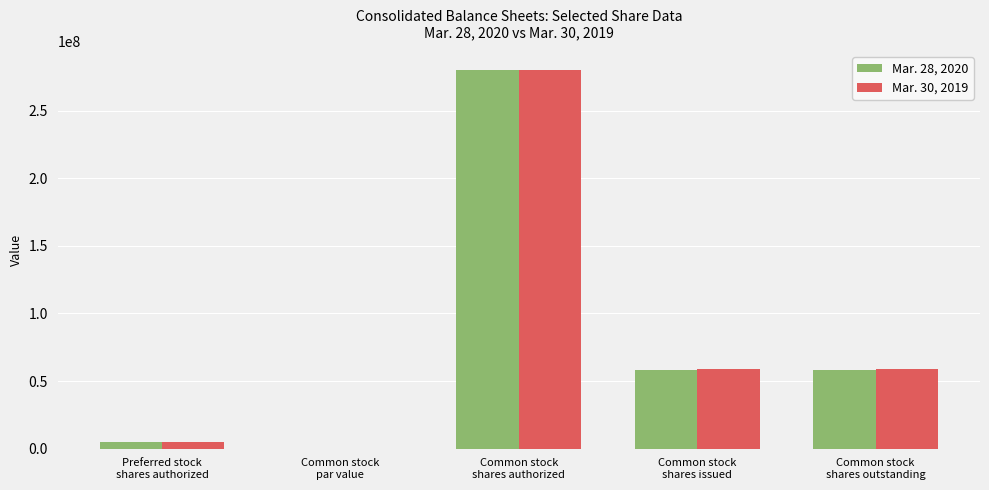

What is the highest value of the Mar. 28, 2020 series?

280000000.0